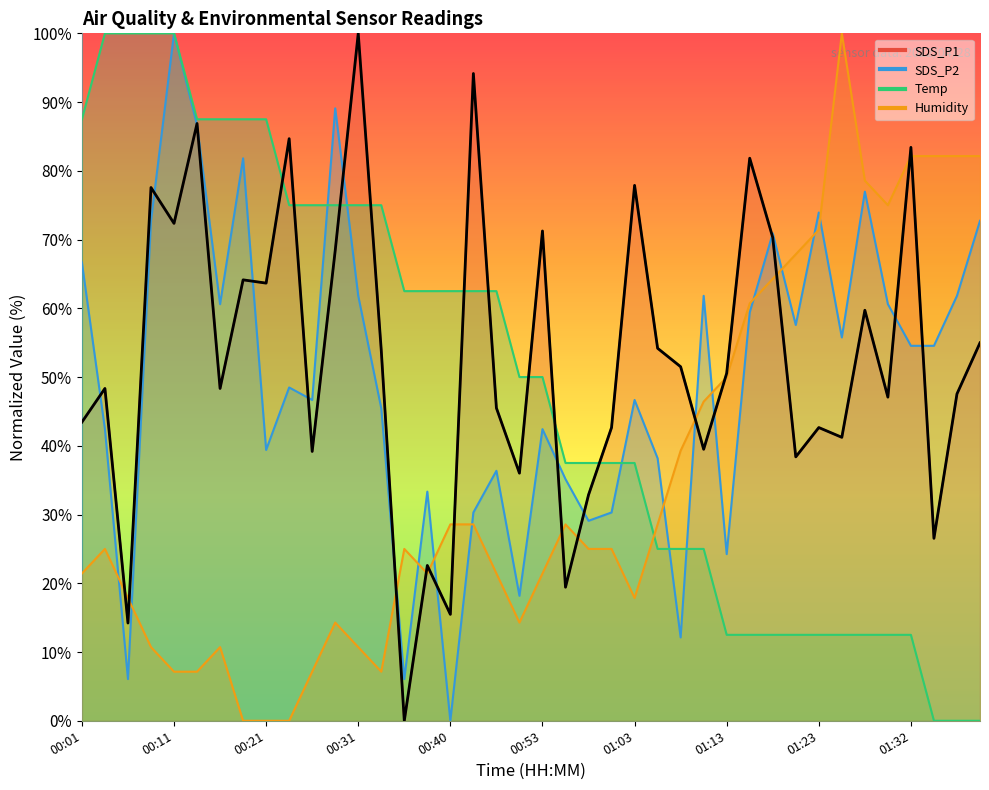

What is the ratio of the value at 16 to the value at 35?

0.3